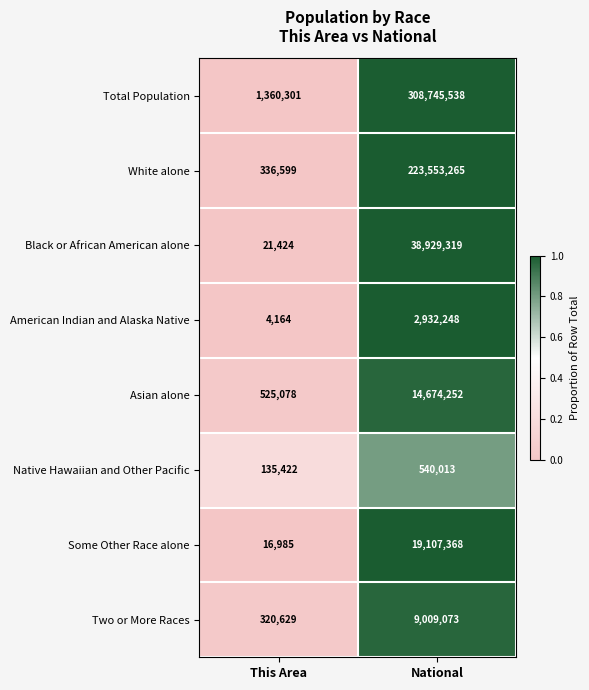

How many categories are shown in the chart?

2